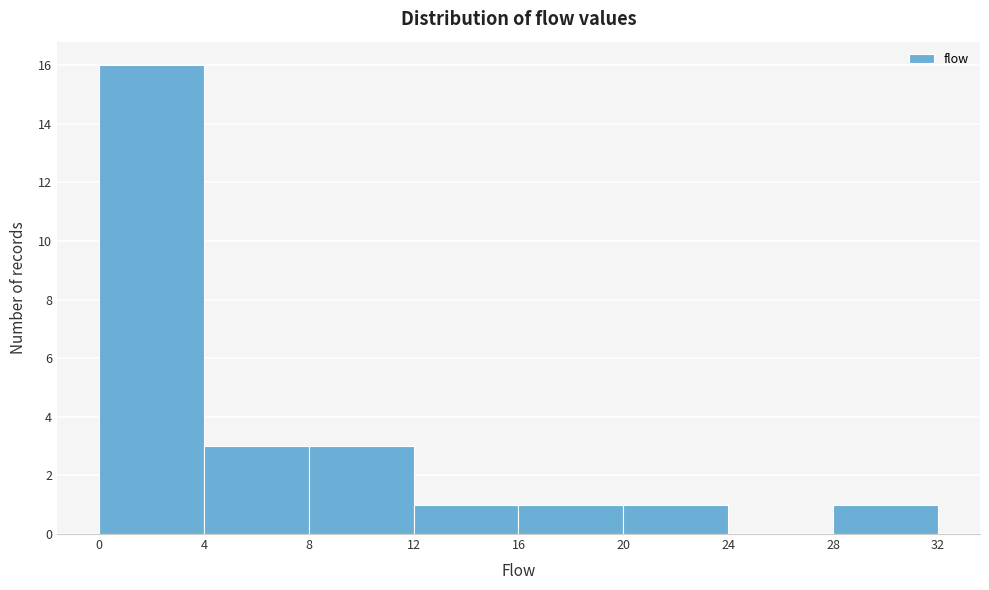

Reading left to right, list every bar in this chart as the range it spans on the x-axis followed by its height. The values are not printed on the chart, so give them approximately, as read against the axis.

0 to 4: 16
4 to 8: 3
8 to 12: 3
12 to 16: 1
16 to 20: 1
20 to 24: 1
24 to 28: 0
28 to 32: 1